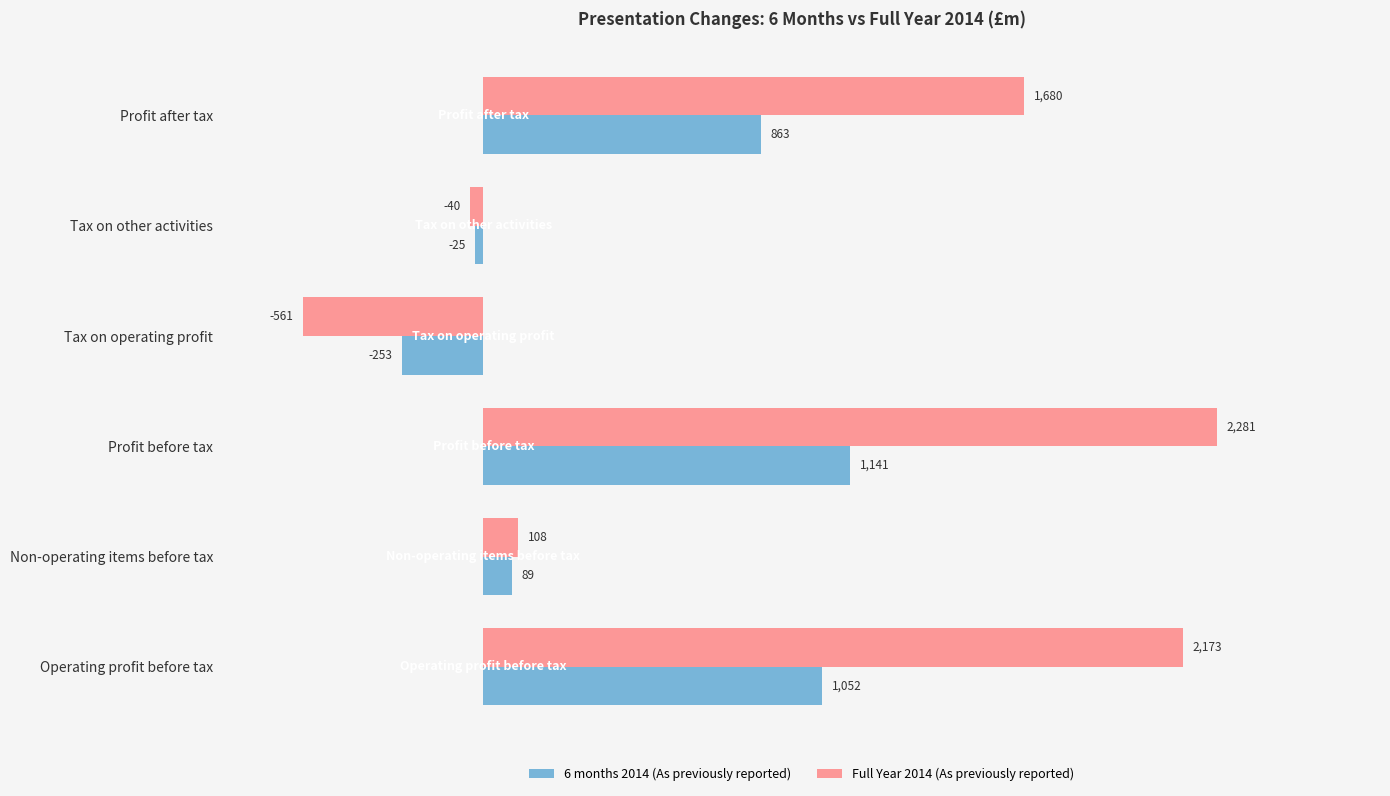

The value of 6 months 2014 (As previously reported) at Tax on operating profit is -253. True or false?

True